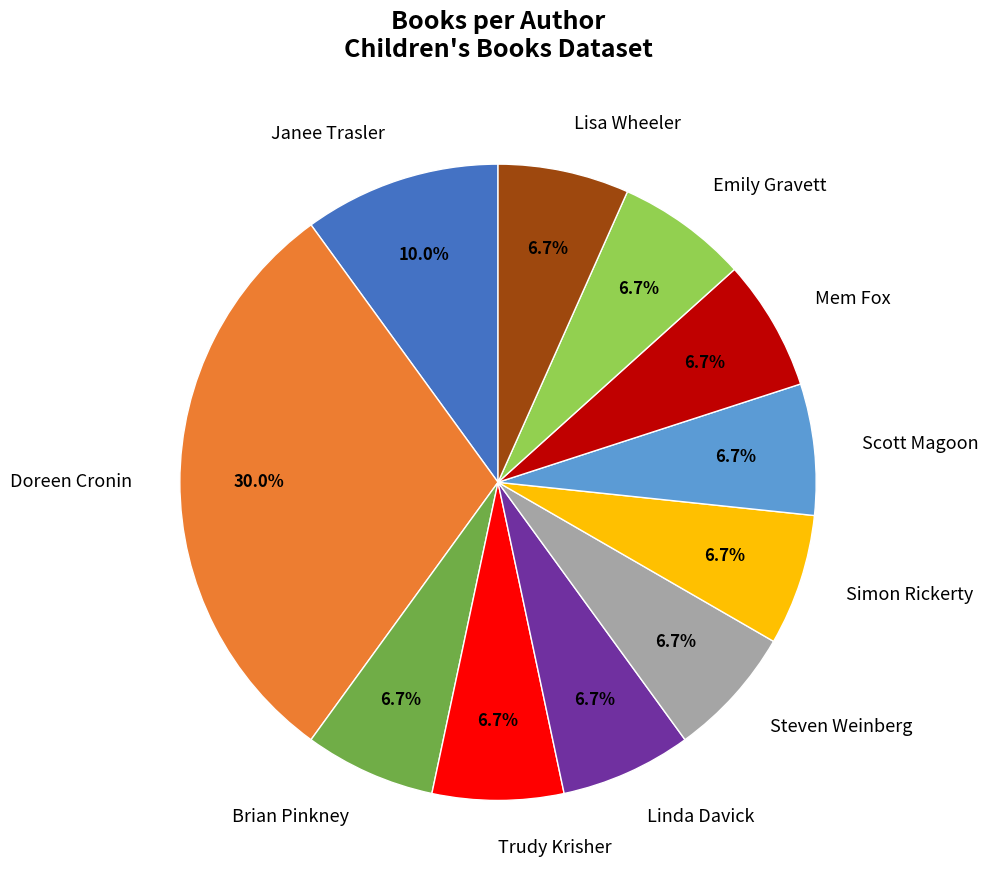

How many segments does this pie chart have?

11